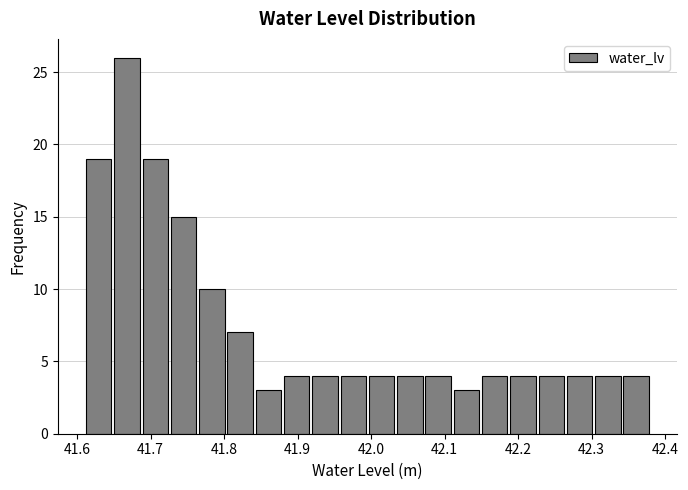

Around what value on the x-axis is the tallest bar? Give the approximate position of its centre, as read against the axis.

41.67